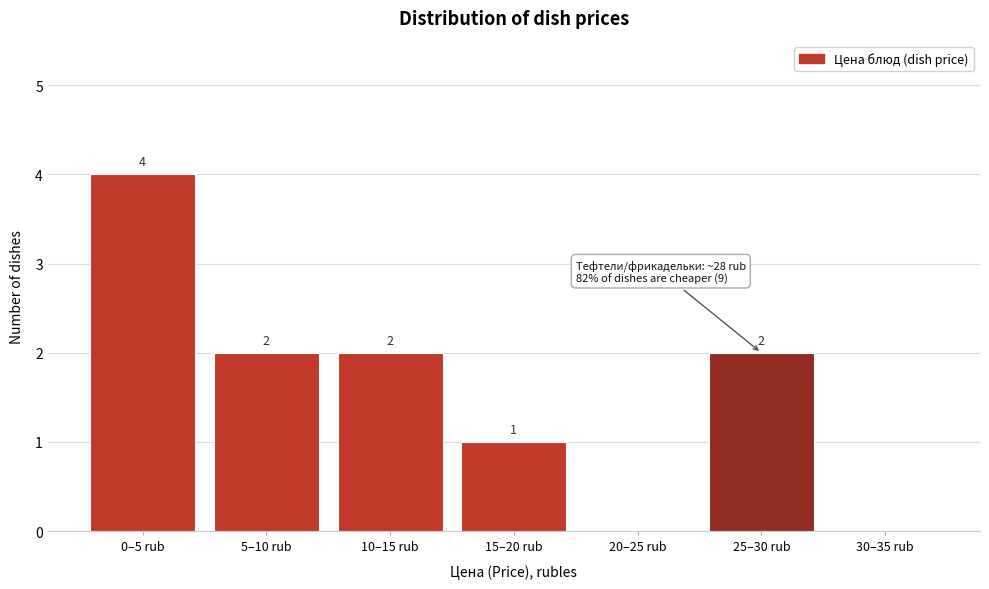

Reading right to left, transcribe all the data shown in this chart.

30–35 rub=0	25–30 rub=2	20–25 rub=0	15–20 rub=1	10–15 rub=2	5–10 rub=2	0–5 rub=4